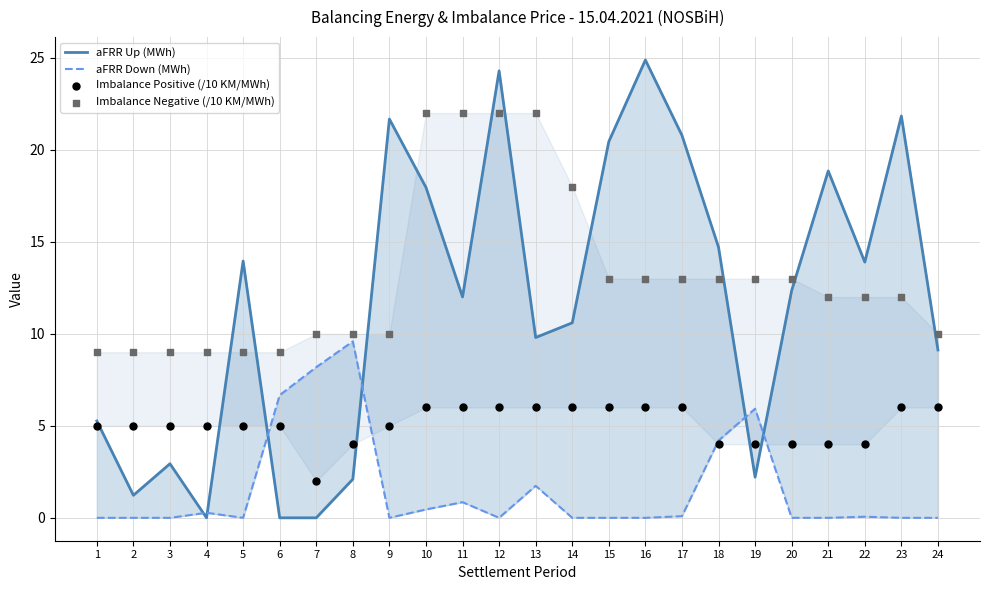

Which series contains the highest Y value?

aFRR Up (MWh)